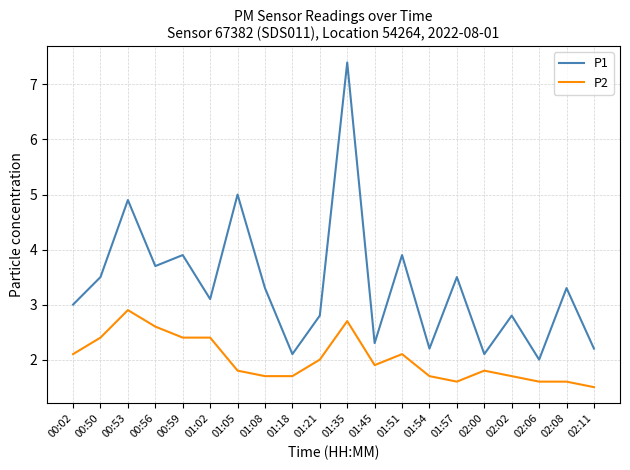

The value of P1 at 02:08 is 3.3. True or false?

True